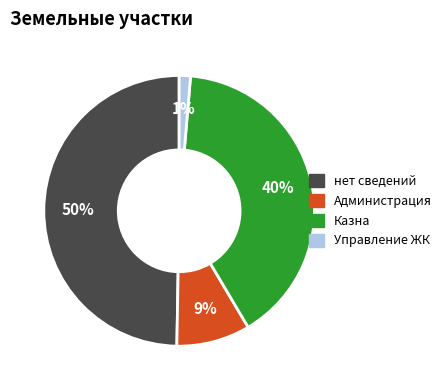

Does Администрация represent more than half of the total?

No